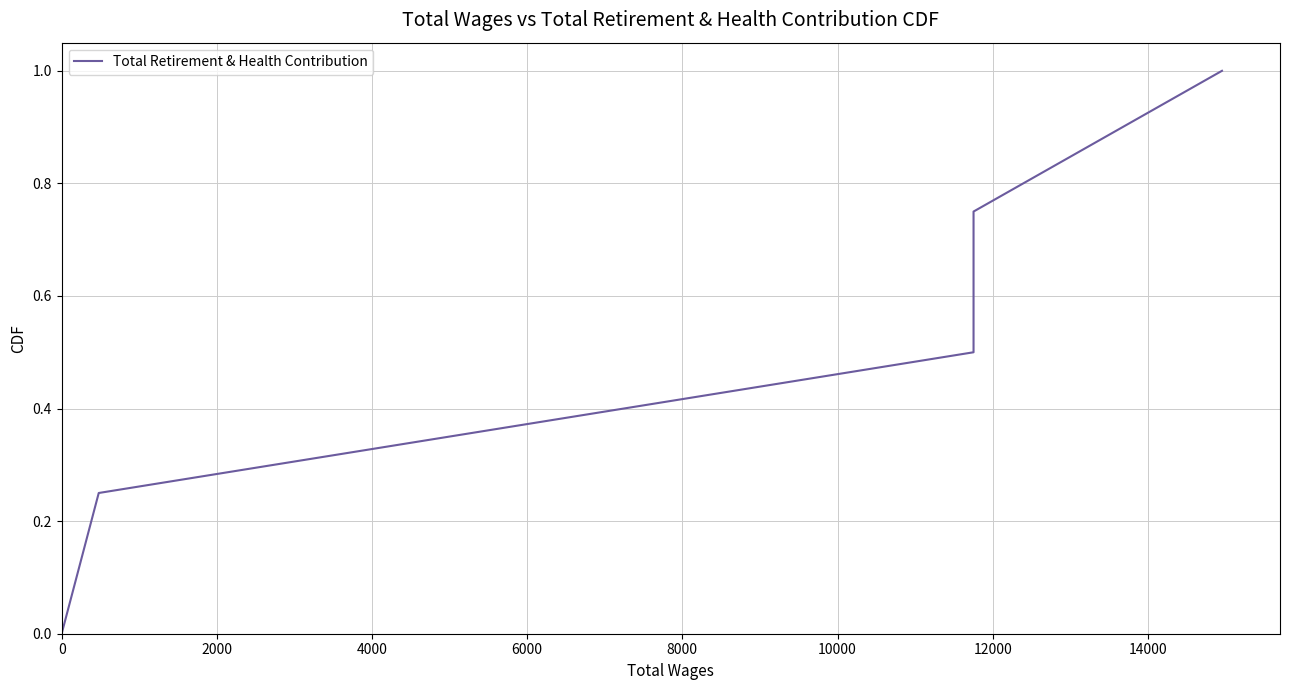

What is the average value?

0.5